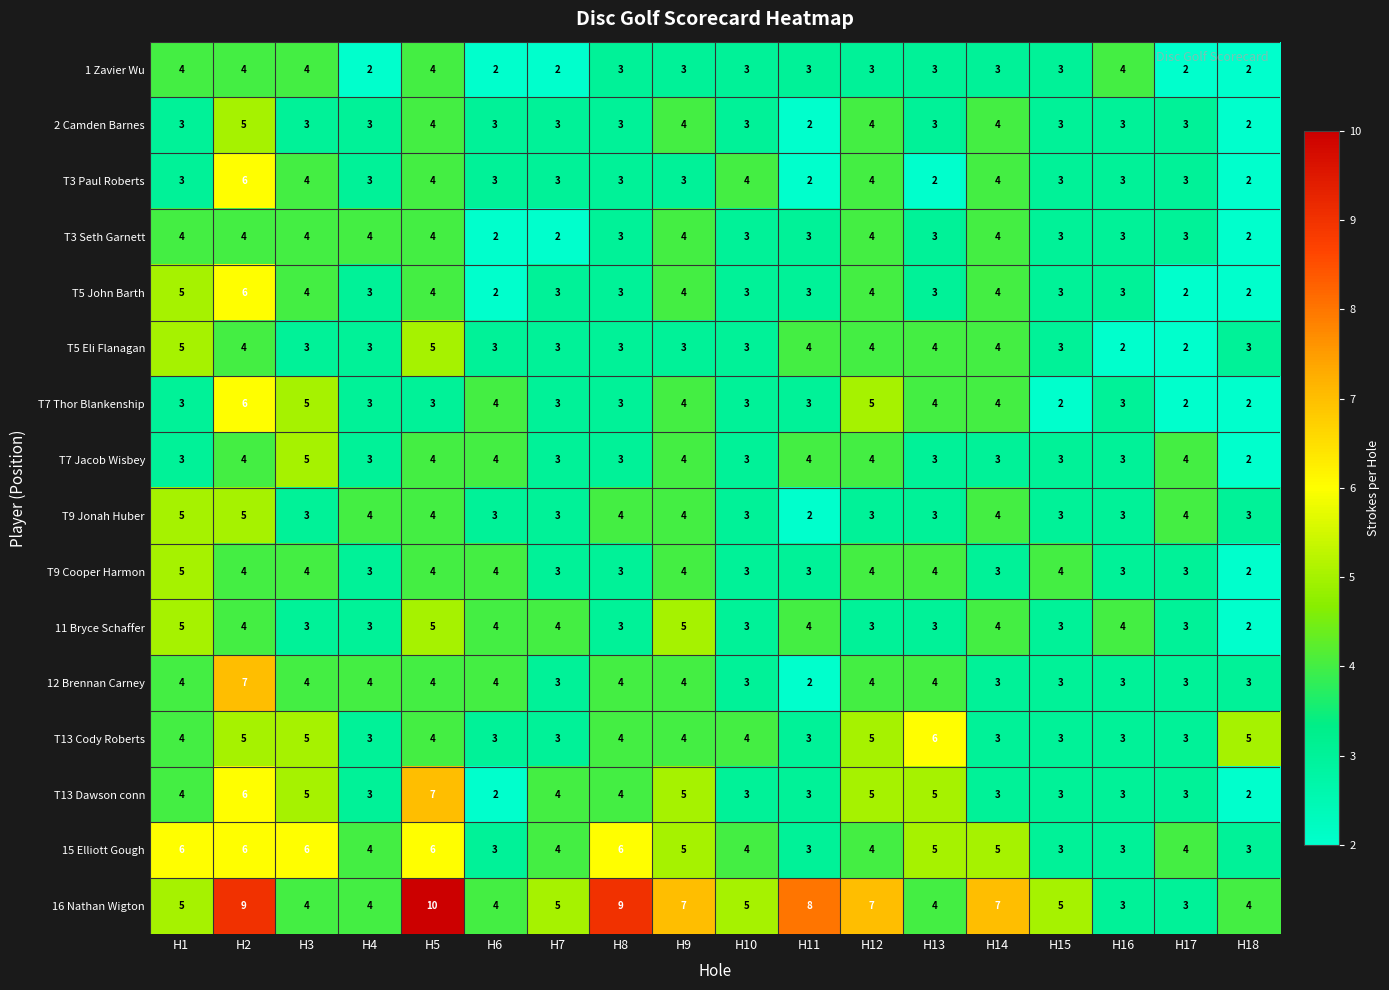

What is the highest value of the 1 Zavier Wu series?

4